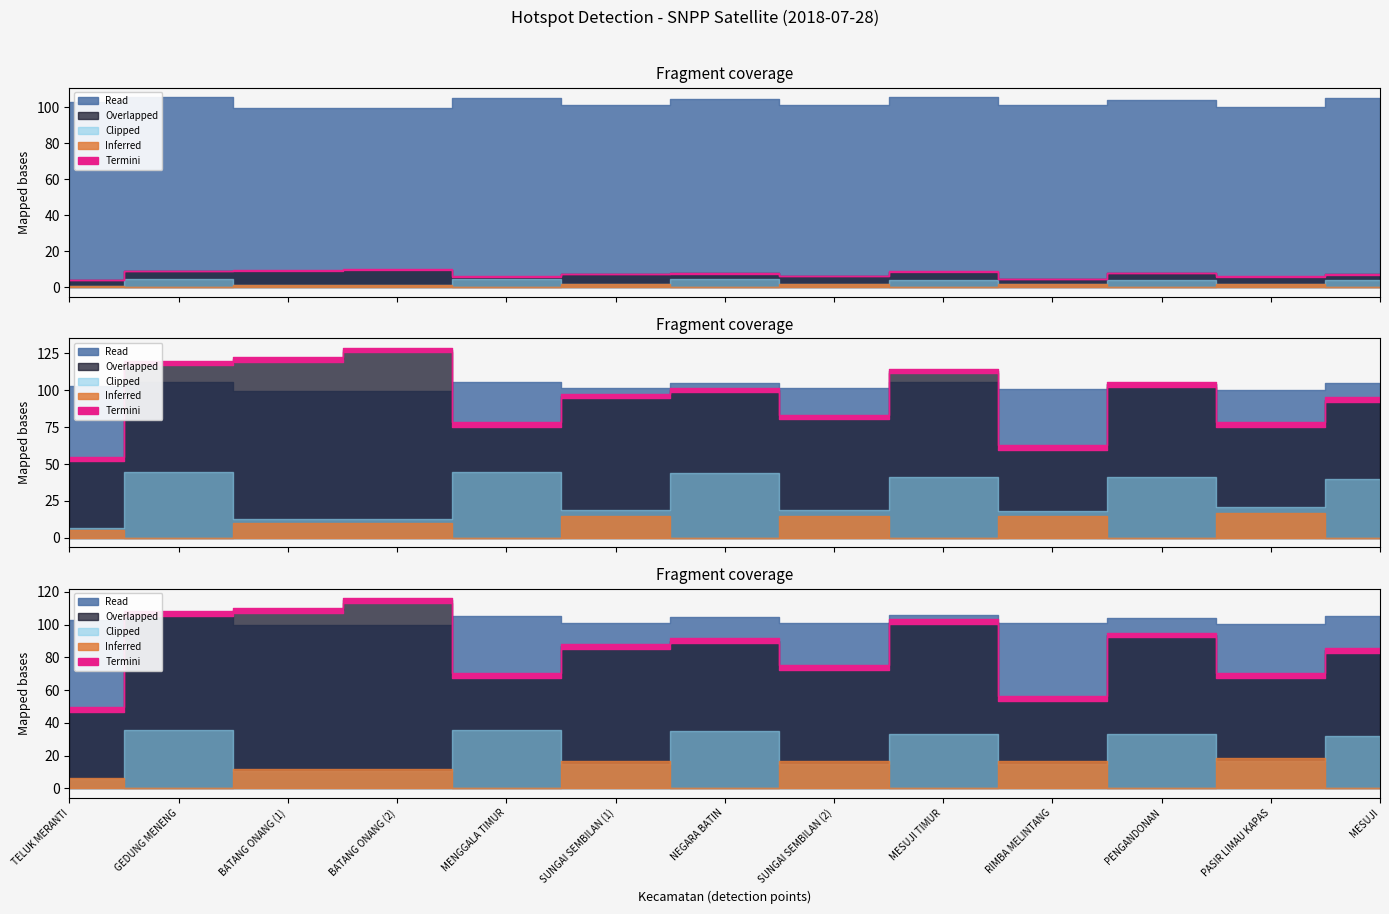

Reading left to right, extract all data points from this chart.

Bujur: TELUK MERANTI=0.7	GEDUNG MENENG=-4.5	BATANG ONANG (1)=1.3	BATANG ONANG (2)=1.3	MENGGALA TIMUR=-4.4	SUNGAI SEMBILAN (1)=1.9	NEGARA BATIN=-4.4	SUNGAI SEMBILAN (2)=1.9	MESUJI TIMUR=-4.1	RIMBA MELINTANG=1.8	PENGANDONAN=-4.1	PASIR LIMAU KAPAS=2.1	MESUJI=-4.0
Lintang: TELUK MERANTI=102.9	GEDUNG MENENG=105.7	BATANG ONANG (1)=99.5	BATANG ONANG (2)=99.5	MENGGALA TIMUR=105.3	SUNGAI SEMBILAN (1)=101.2	NEGARA BATIN=104.8	SUNGAI SEMBILAN (2)=101.2	MESUJI TIMUR=105.5	RIMBA MELINTANG=101.1	PENGANDONAN=104.0	PASIR LIMAU KAPAS=100.4	MESUJI=105.1
Tingkat Kepercayaan(%): TELUK MERANTI=41.0	GEDUNG MENENG=91.0	BATANG ONANG (1)=93.0	BATANG ONANG (2)=98.0	MENGGALA TIMUR=59.0	SUNGAI SEMBILAN (1)=74.0	NEGARA BATIN=77.0	SUNGAI SEMBILAN (2)=63.0	MESUJI TIMUR=87.0	RIMBA MELINTANG=47.0	PENGANDONAN=80.0	PASIR LIMAU KAPAS=59.0	MESUJI=72.0